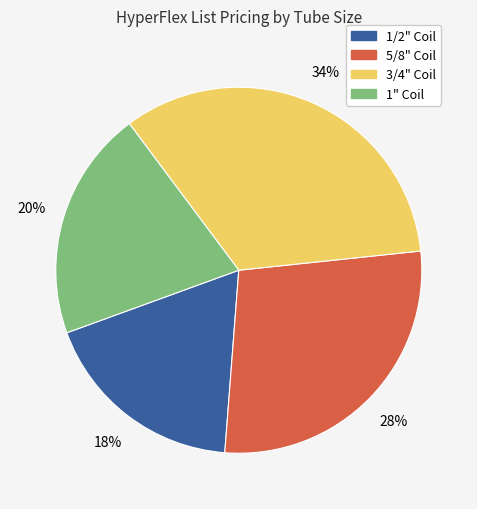

To the nearest percent, what portion does 5/8" Coil represent?

28%